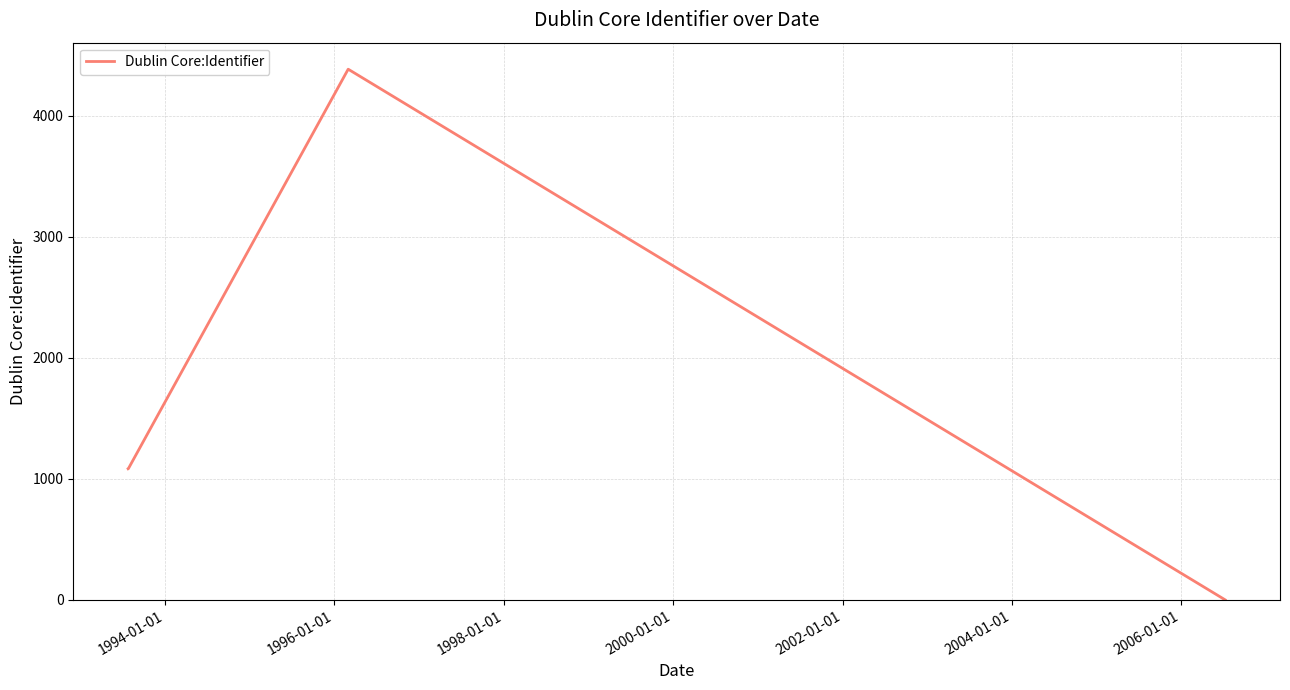

True or false: the data has more than 2 interior local peaks.

False